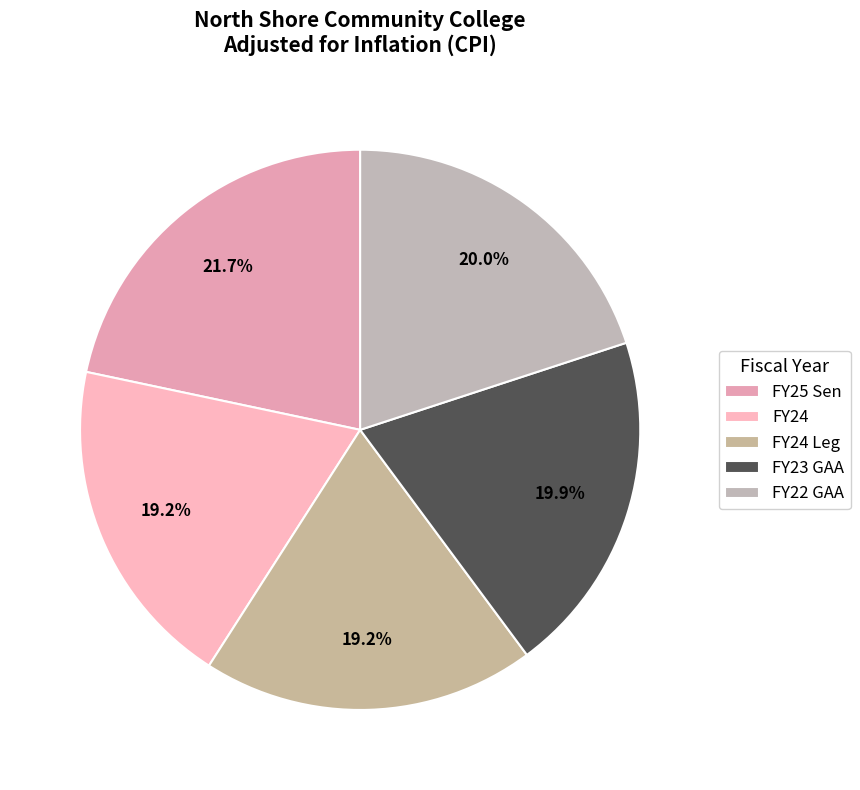

Is it true that FY23 GAA is 9% of the pie?

False